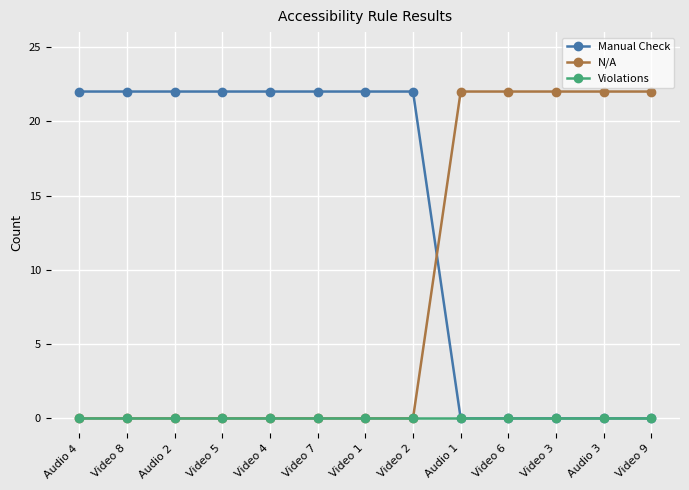

Reading left to right, list all the values displayed in this chart.

Manual Check: 22	22	22	22	22	22	22	22	0	0	0	0	0
N/A: 0	0	0	0	0	0	0	0	22	22	22	22	22
Violations: 0	0	0	0	0	0	0	0	0	0	0	0	0